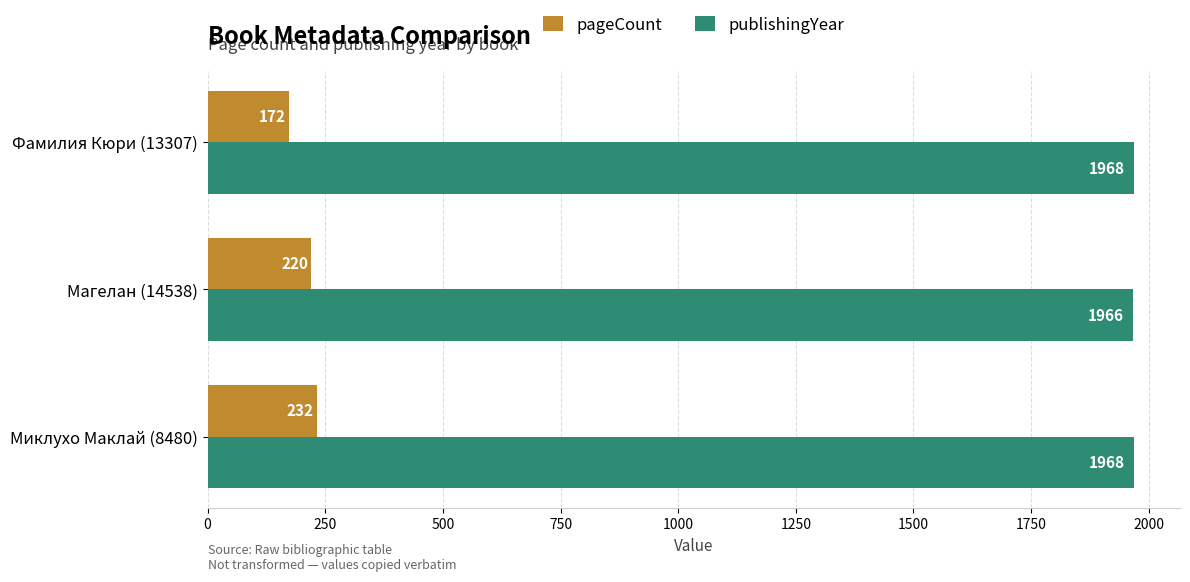

What is the difference between the maximum and minimum values in the pageCount series?

60